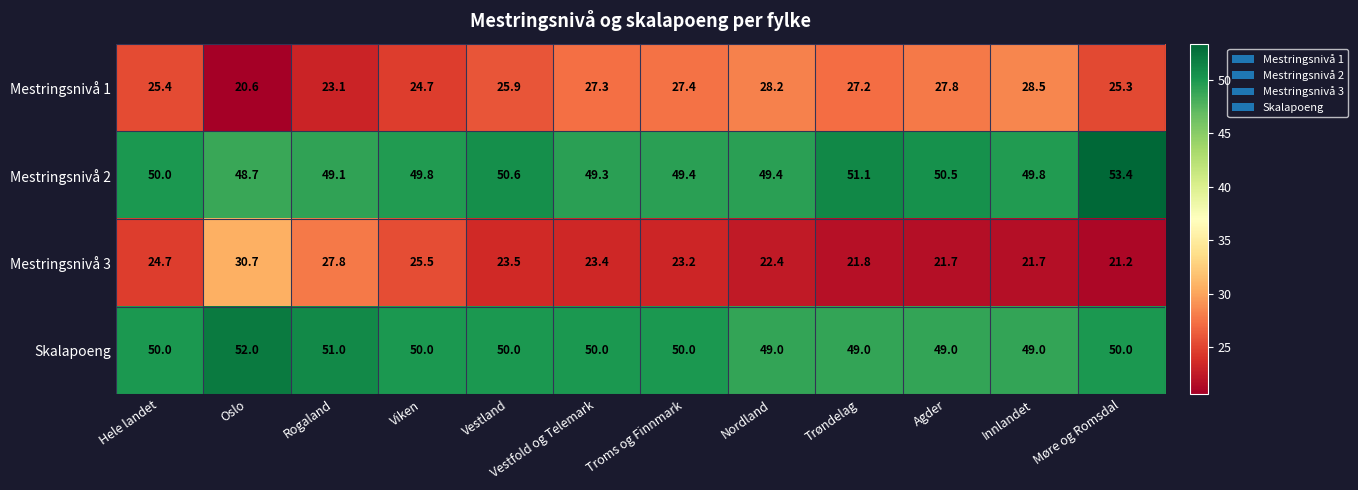

What is the total value across all series at Troms og Finnmark?

150.0